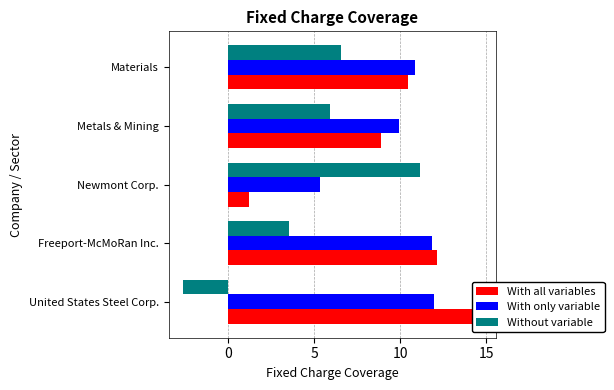

List the series in order of their peak value, highest first.

With all variables, With only variable, Without variable